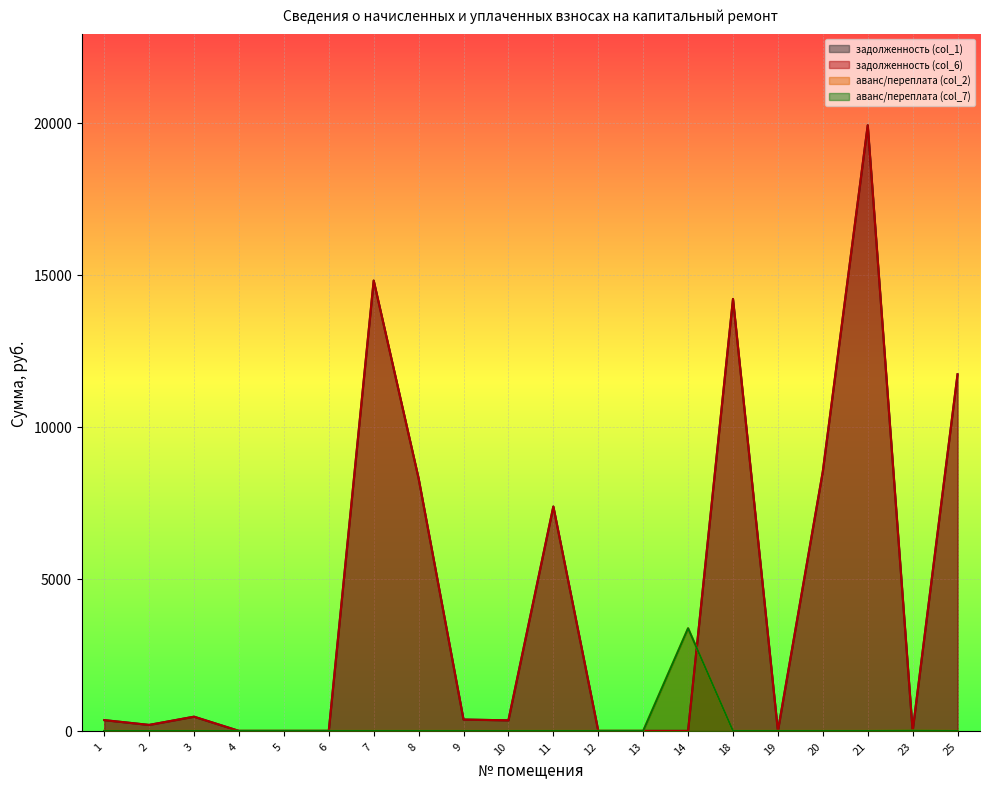

At which category does задолженность (col_1) reach its first local valley?

2